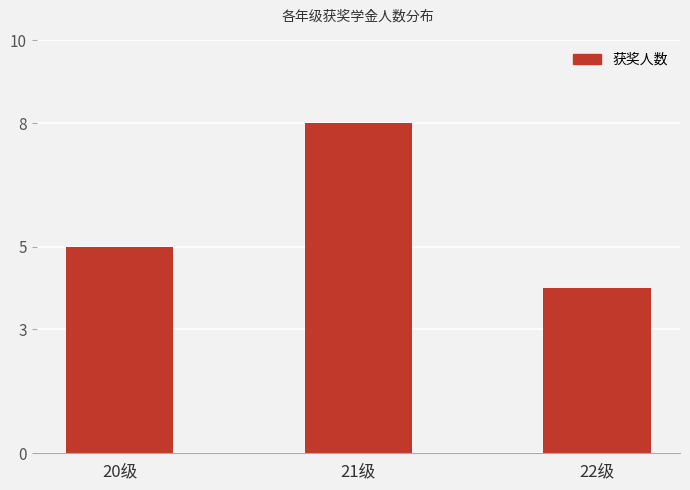

Reading right to left, extract all data points from this chart.

4	8	5